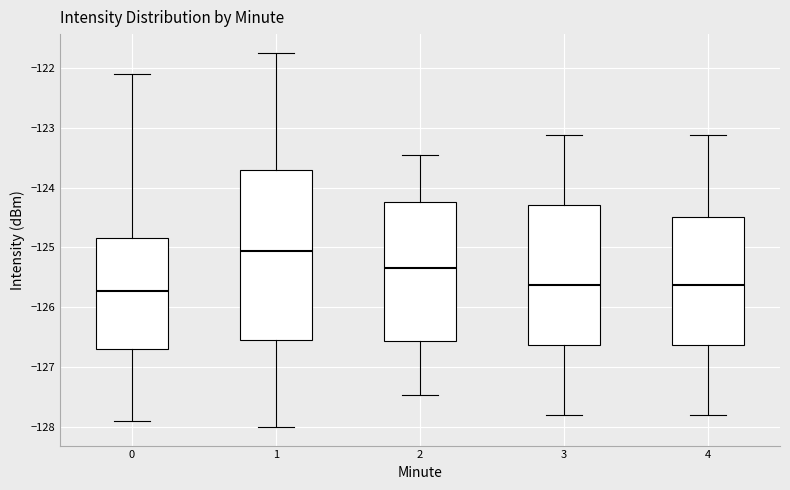

Reading left to right, read every box against the y-axis: the position of its median line, the range the box covers, and the ends of its whiskers. The values are not printed on the chart, so give them approximately, as read against the axis.

0: median -125.7, box -126.7 to -124.8, whiskers -127.9 to -122.1
1: median -125.1, box -126.5 to -123.7, whiskers -128.0 to -121.8
2: median -125.3, box -126.6 to -124.2, whiskers -127.5 to -123.5
3: median -125.6, box -126.6 to -124.3, whiskers -127.8 to -123.1
4: median -125.6, box -126.6 to -124.5, whiskers -127.8 to -123.1